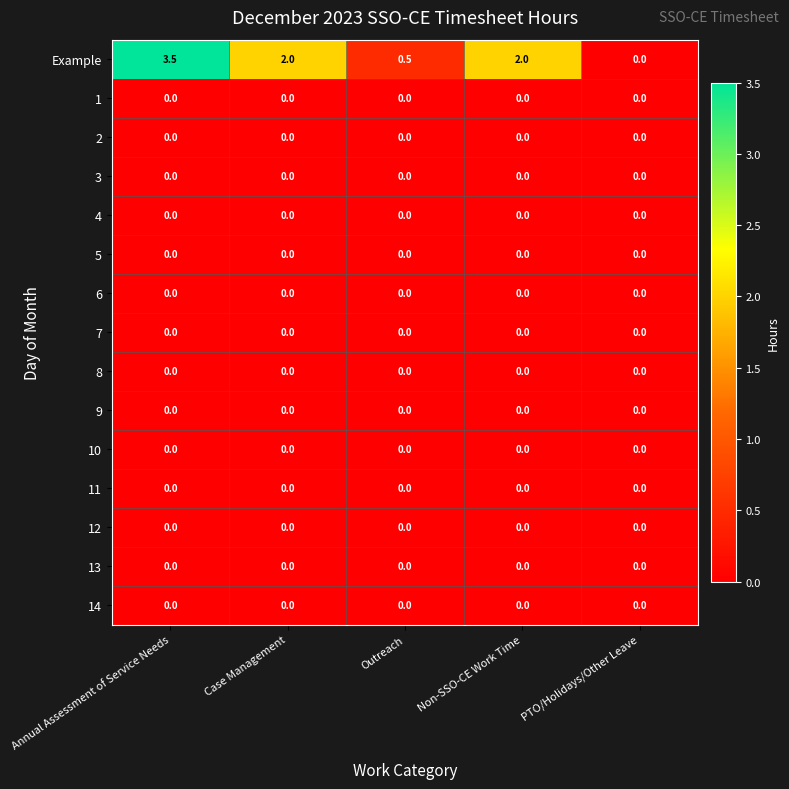

True or false: 1 has a value of 0.0 at Annual Assessment of Service Needs.

True